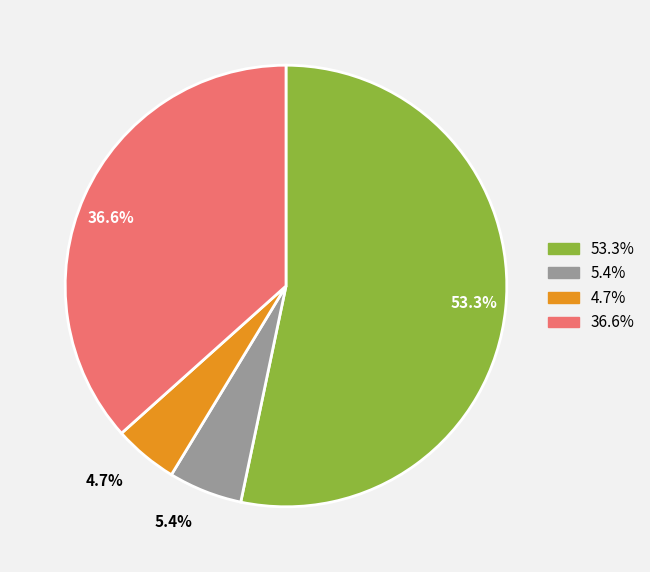

To the nearest percent, what is the average slice percentage?

25%